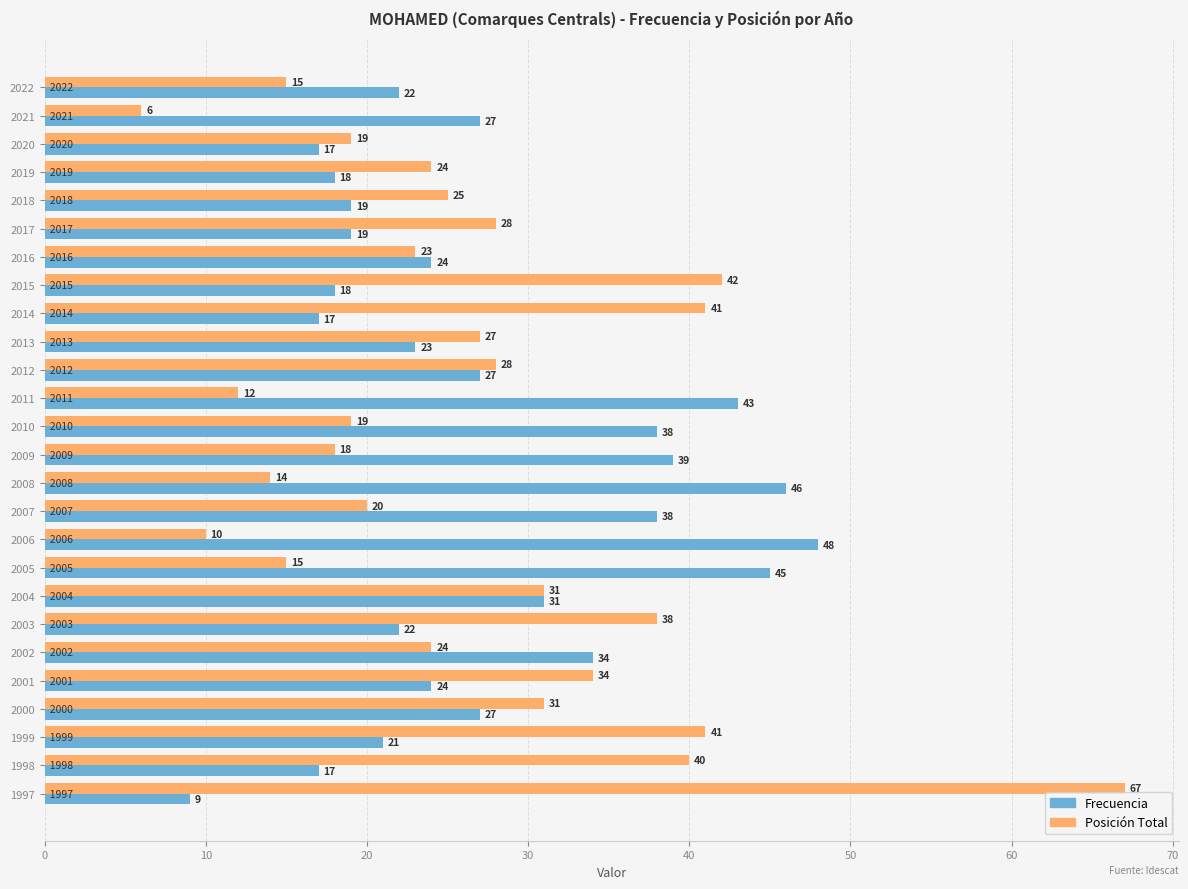

What are all the series names shown in the legend?

Frecuencia, Posición Total